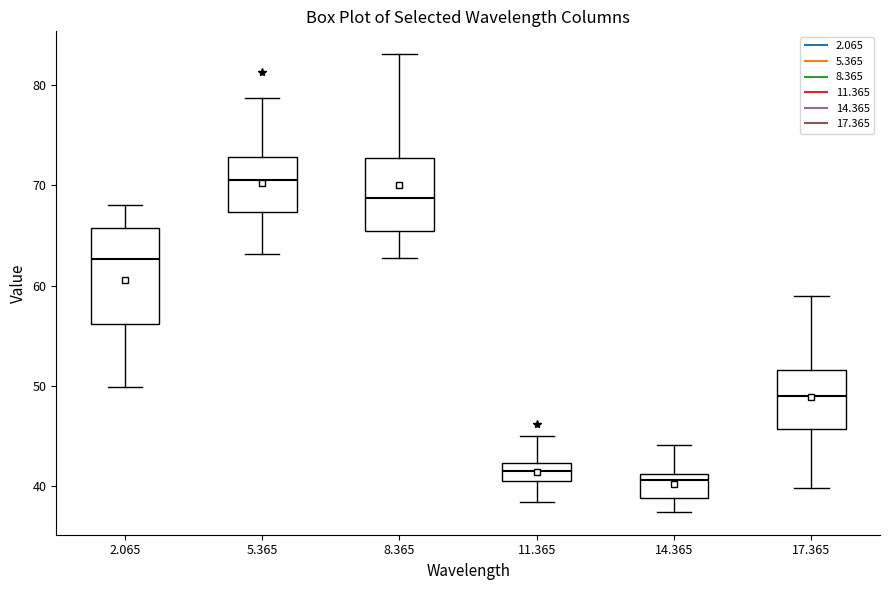

Where is the lower edge of the box at x = 2.065 on the y-axis? The values are not printed on the chart, so give them approximately, as read against the axis.

56